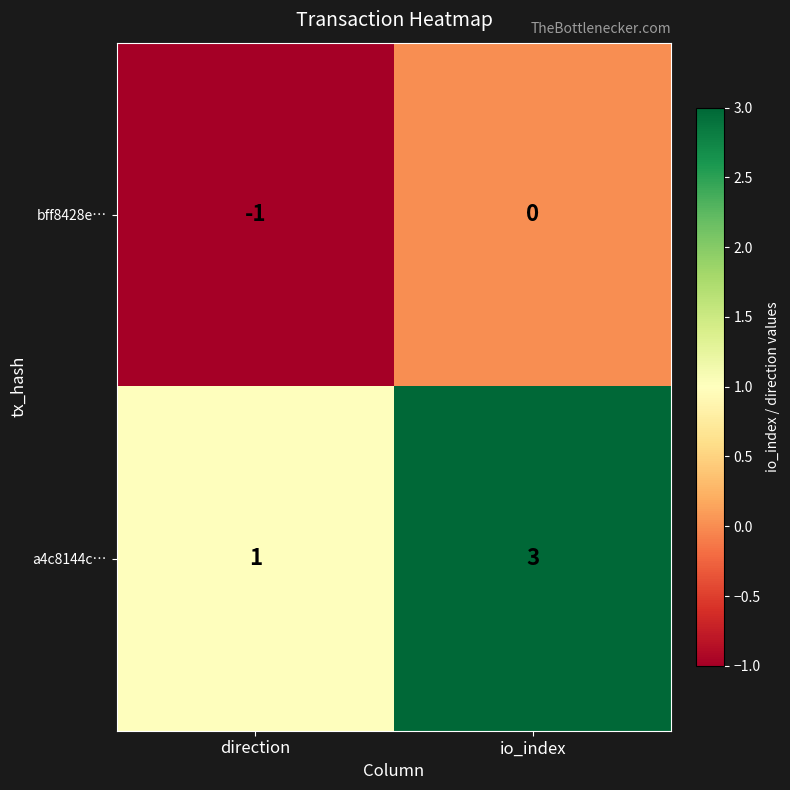

Read the a4c8144c… value at io_index.

3